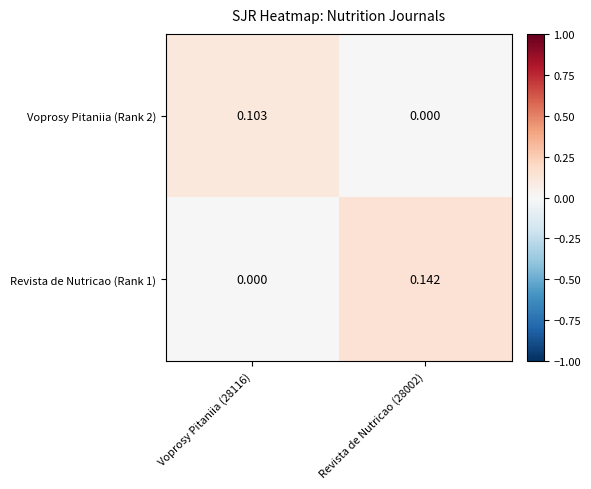

Is the value of Voprosy Pitaniia (Rank 2) at Voprosy Pitaniia (28116) greater than the value of Revista de Nutricao (Rank 1) at Voprosy Pitaniia (28116)?

Yes